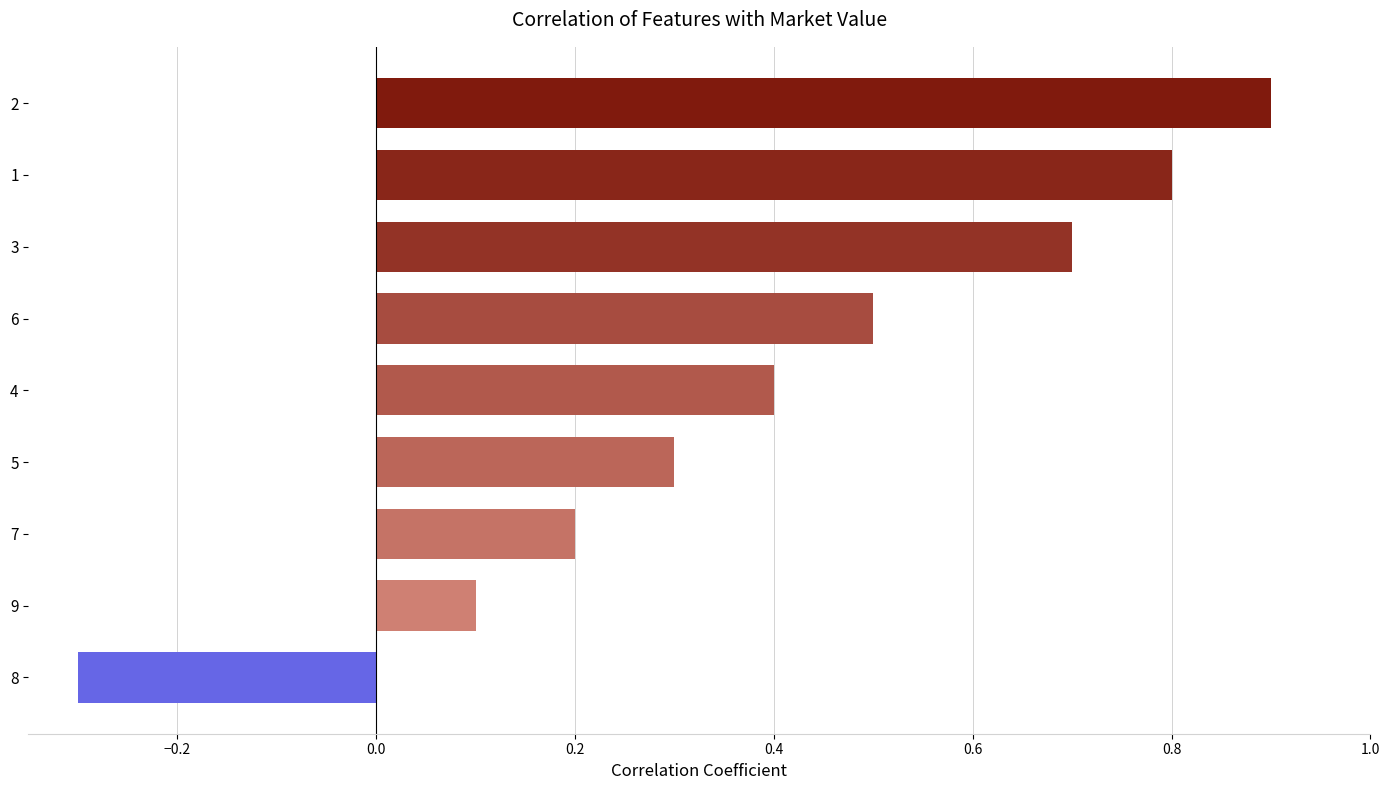

What is the approximate value at 5?

0.3